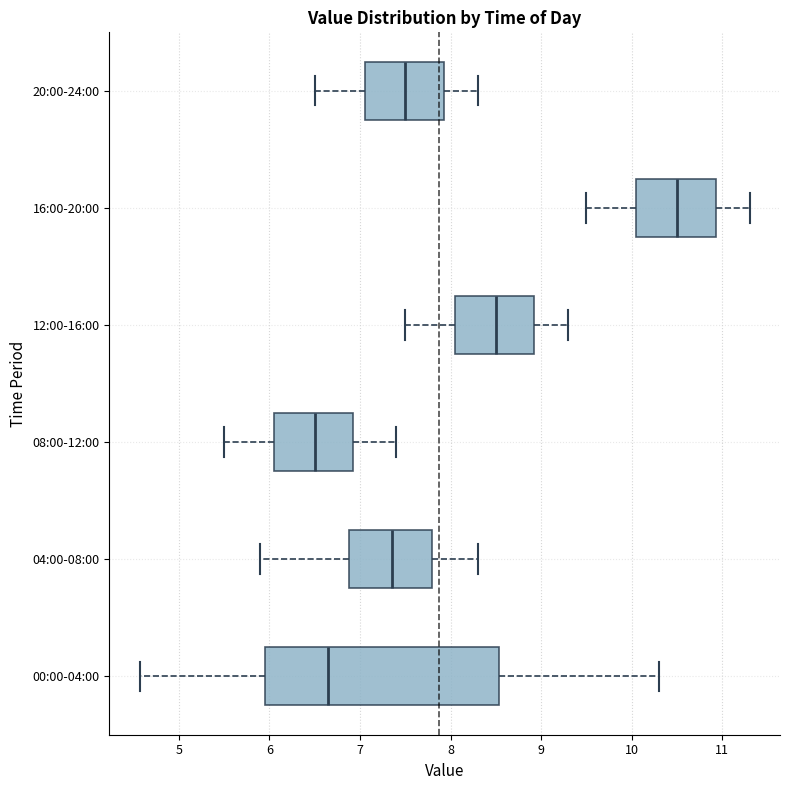

Reading bottom to top, read every box against the x-axis: the position of its median line, the range the box covers, and the ends of its whiskers. The values are not printed on the chart, so give them approximately, as read against the axis.

00:00-04:00: median 6.7, box 6.0 to 8.5, whiskers 4.6 to 10.3
04:00-08:00: median 7.4, box 6.9 to 7.8, whiskers 5.9 to 8.3
08:00-12:00: median 6.5, box 6.1 to 6.9, whiskers 5.5 to 7.4
12:00-16:00: median 8.5, box 8.1 to 8.9, whiskers 7.5 to 9.3
16:00-20:00: median 10.5, box 10.1 to 10.9, whiskers 9.5 to 11.3
20:00-24:00: median 7.5, box 7.1 to 7.9, whiskers 6.5 to 8.3